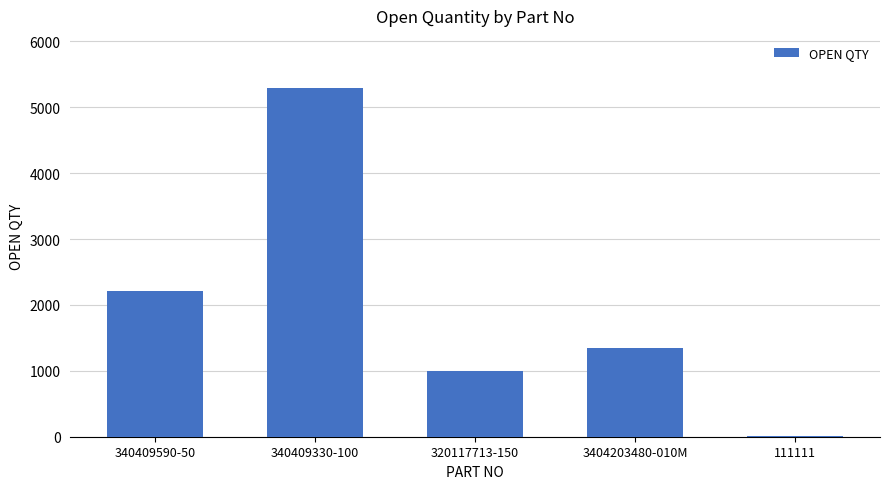

Count the number of data series in this chart.

1